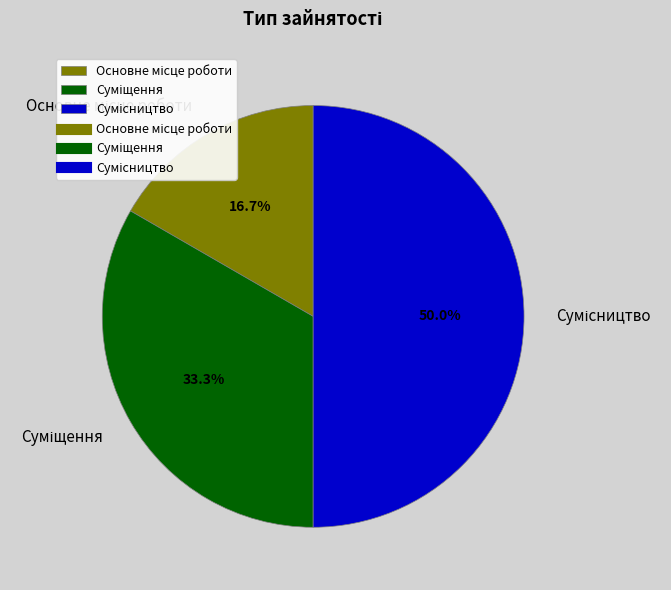

How many segments does this pie chart have?

3